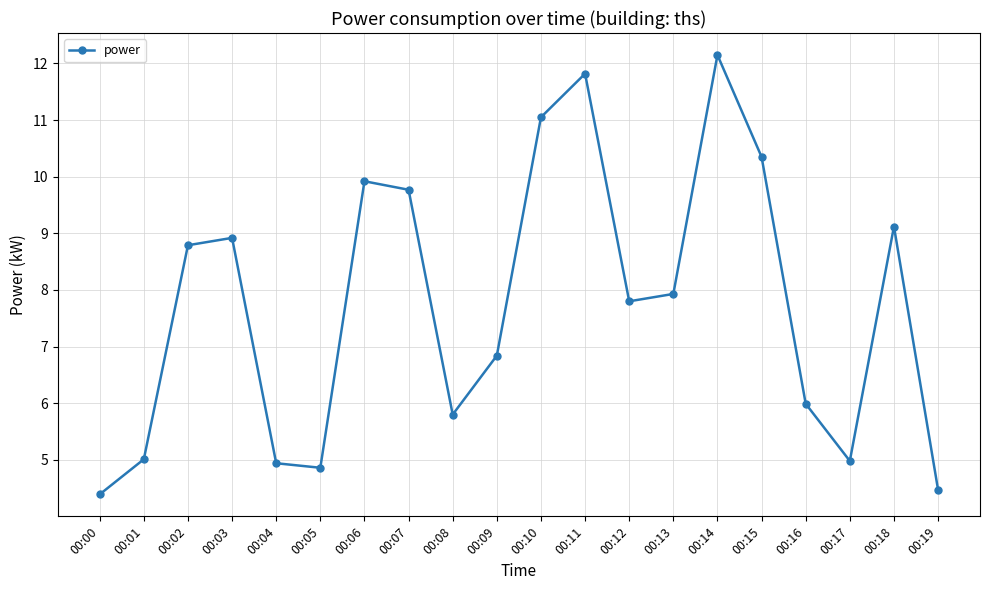

The value at 00:11 is 11.8. True or false?

True